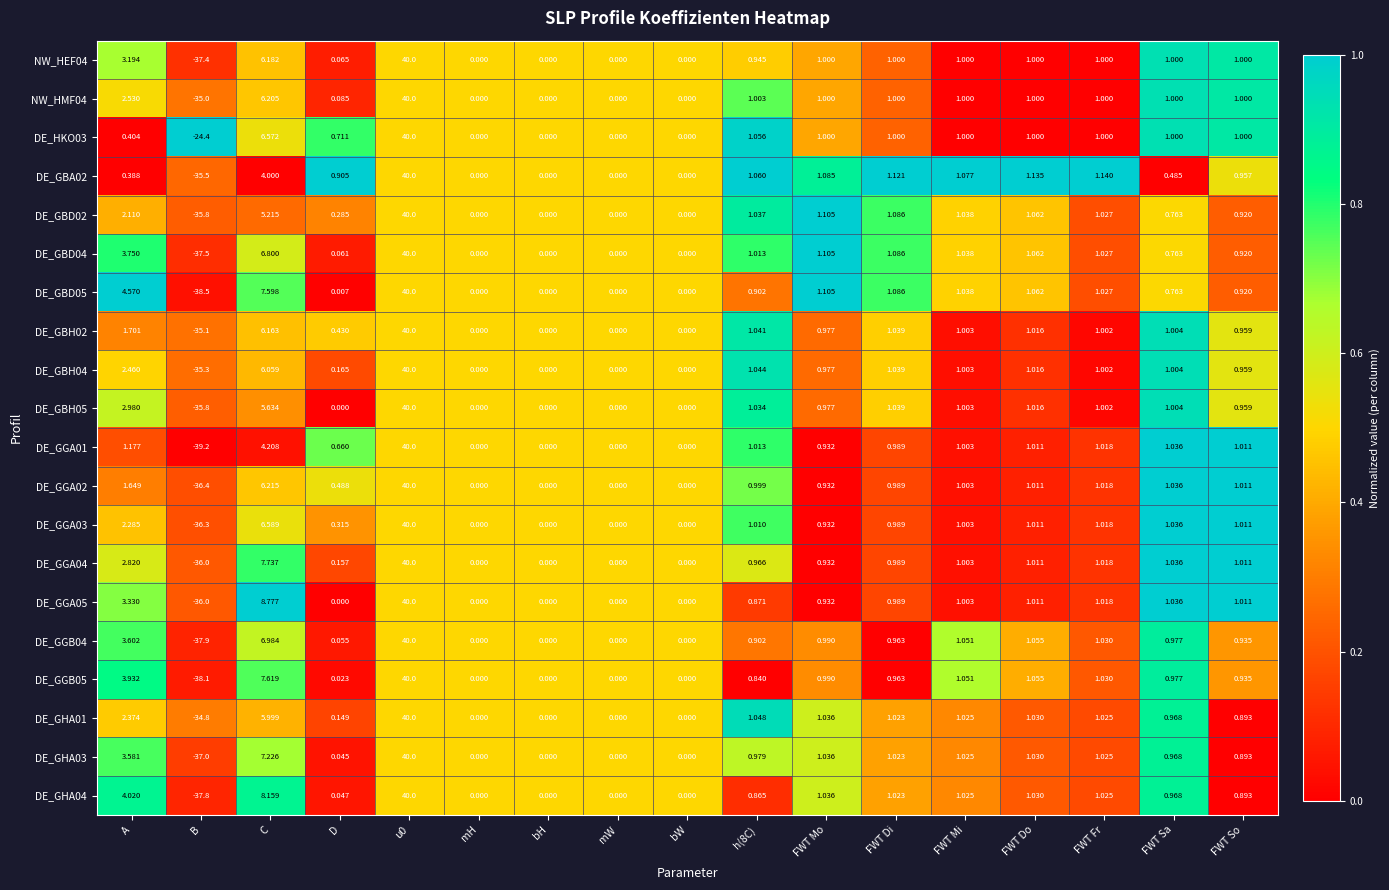

At which label does DE_GBH04 first exceed 1?

A